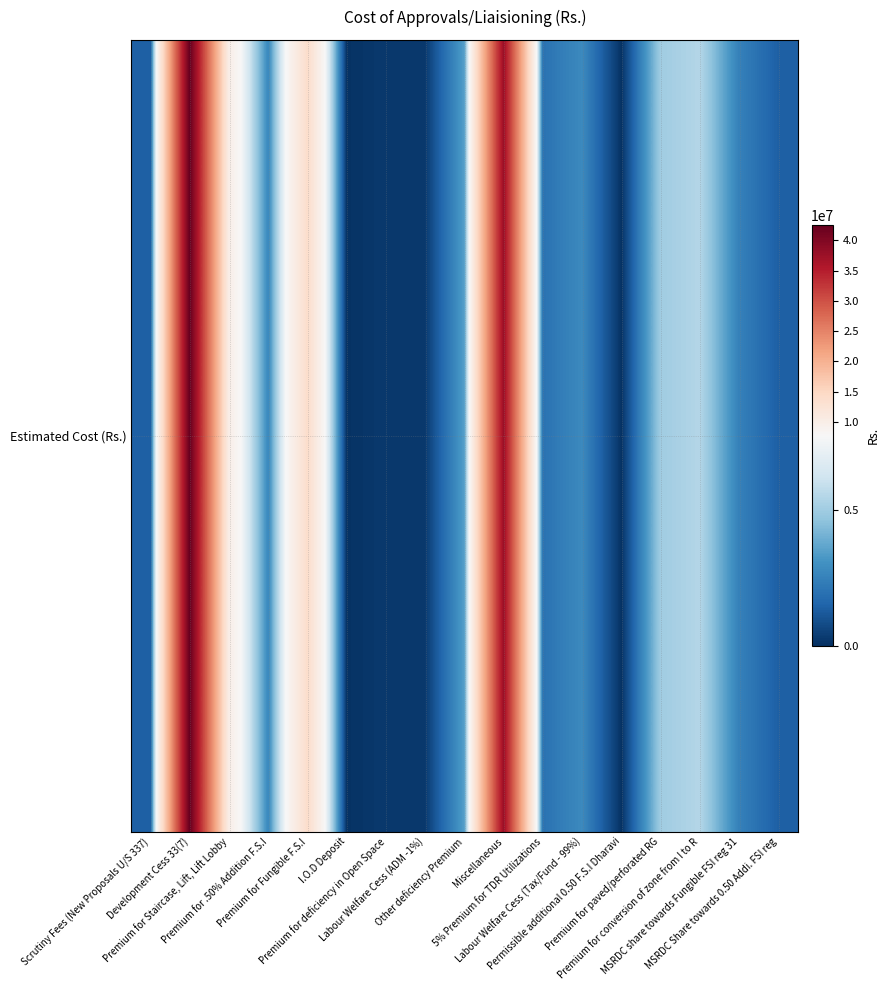

Reading right to left, list all the values displayed in this chart.

1400000	2500000	5500000	5000000	100000	2800000	2000000	37500000	3500000	300000	300000	100000	14000000	2700000	10000000	42500000	1400000